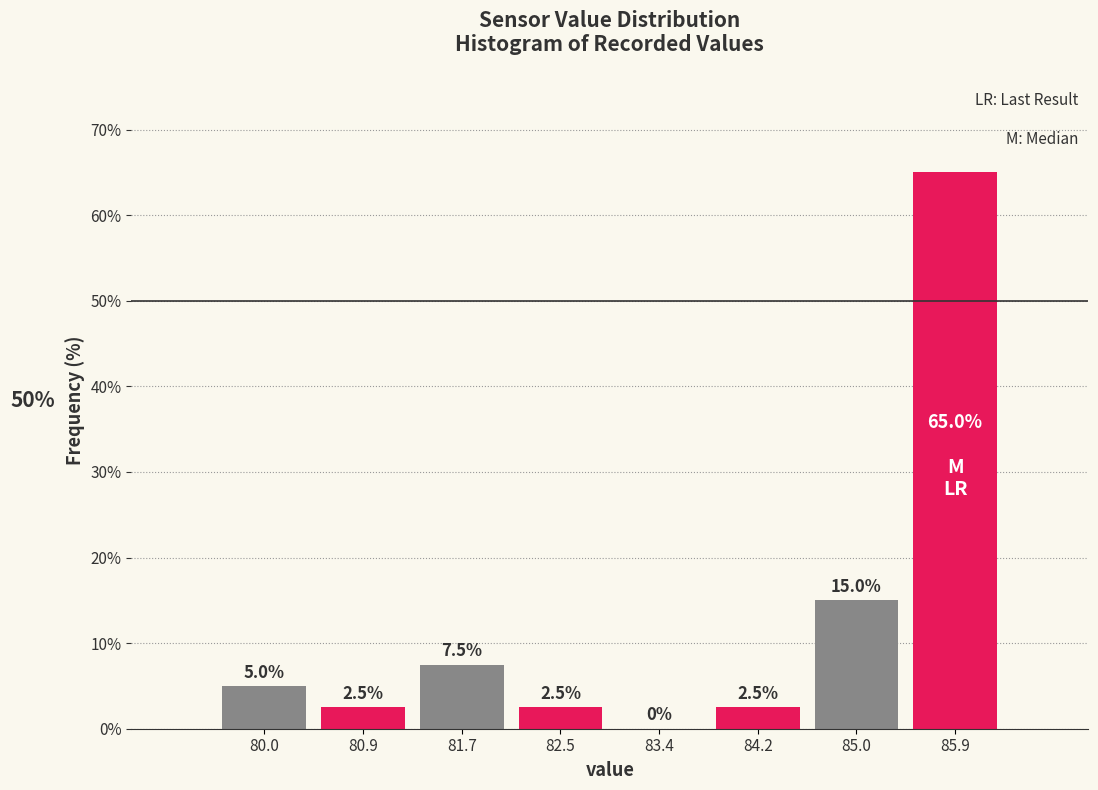

Reading left to right, list every bar in this chart as the range it spans on the x-axis followed by its height. The bar edges are not printed on the chart, so give them approximately, as read against the axis.

79.6 to 80.5: 5.0
80.5 to 81.3: 2.5
81.3 to 82.1: 7.5
82.1 to 83.0: 2.5
83.0 to 83.8: 0.0
83.8 to 84.6: 2.5
84.6 to 85.5: 15.0
85.5 to 86.3: 65.0